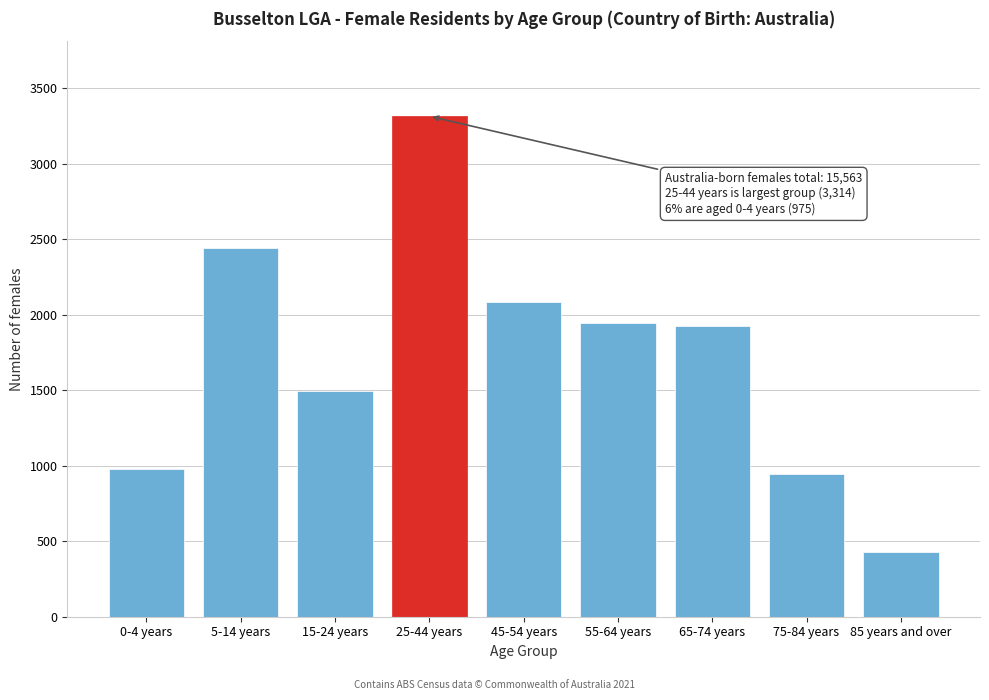

Reading left to right, extract all data points from this chart.

0-4 years=975	5-14 years=2441	15-24 years=1496	25-44 years=3314	45-54 years=2086	55-64 years=1948	65-74 years=1926	75-84 years=944	85 years and over=430